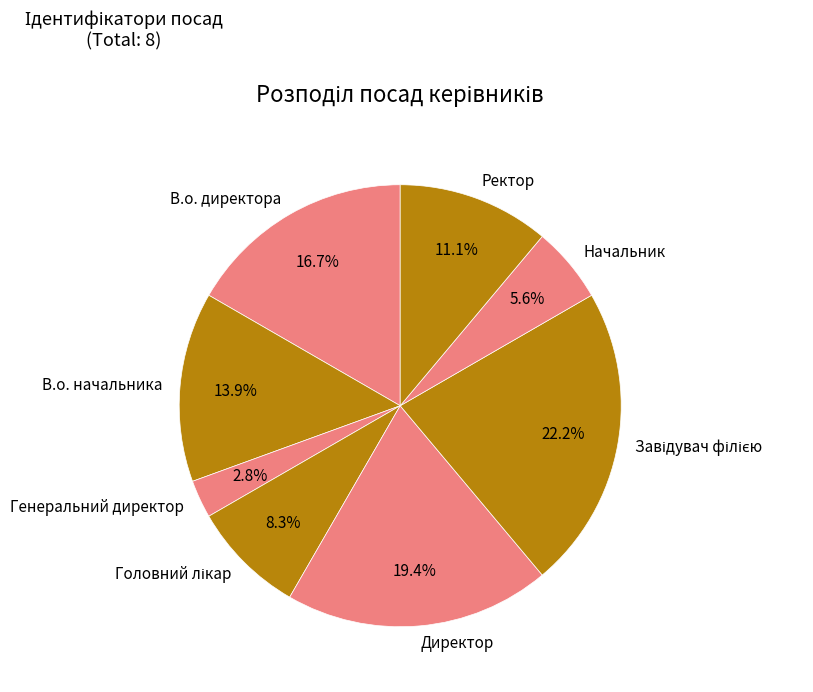

What is the smallest slice in the pie chart?

Генеральний директор